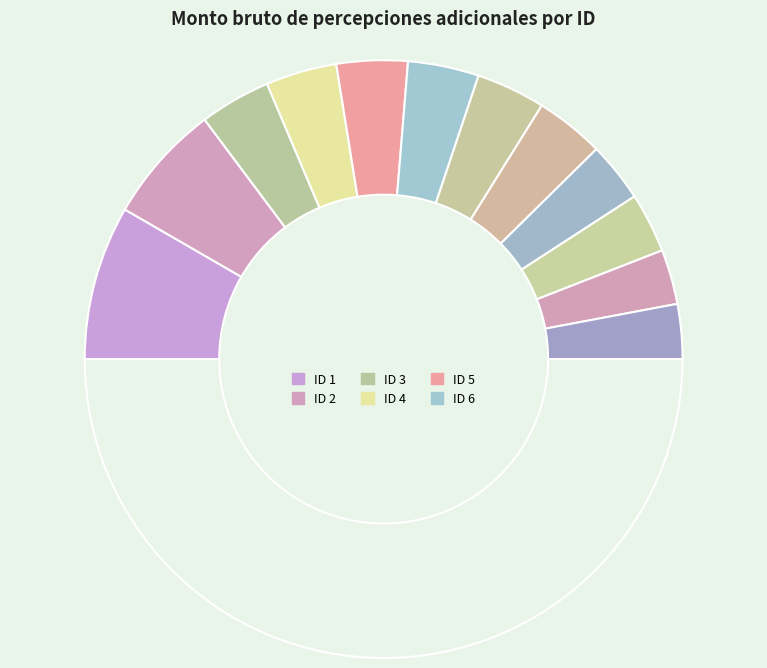

Count the number of slices in the pie.

13